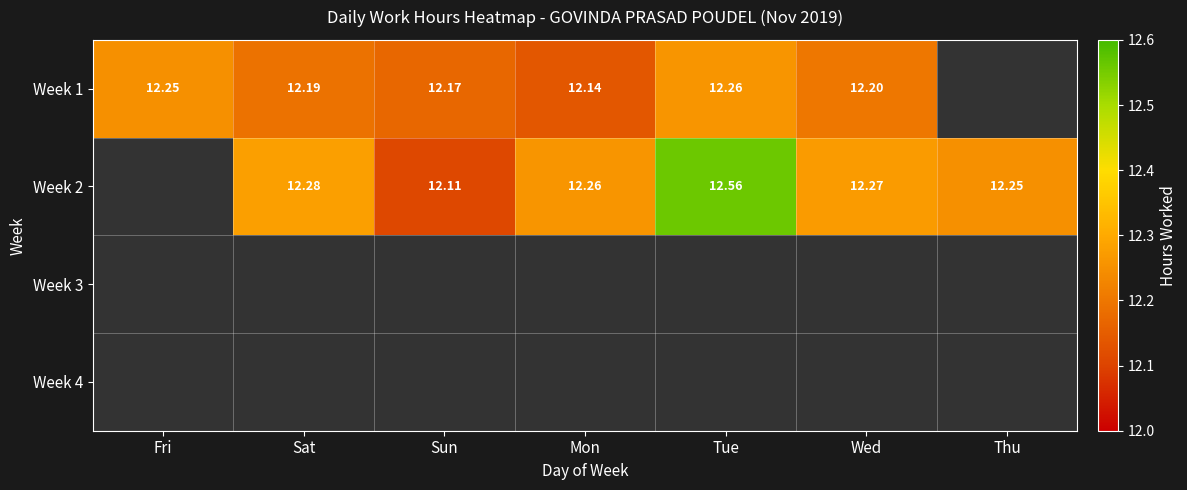

Is the value of Week 2 at Wed greater than the value of Week 1 at Mon?

Yes